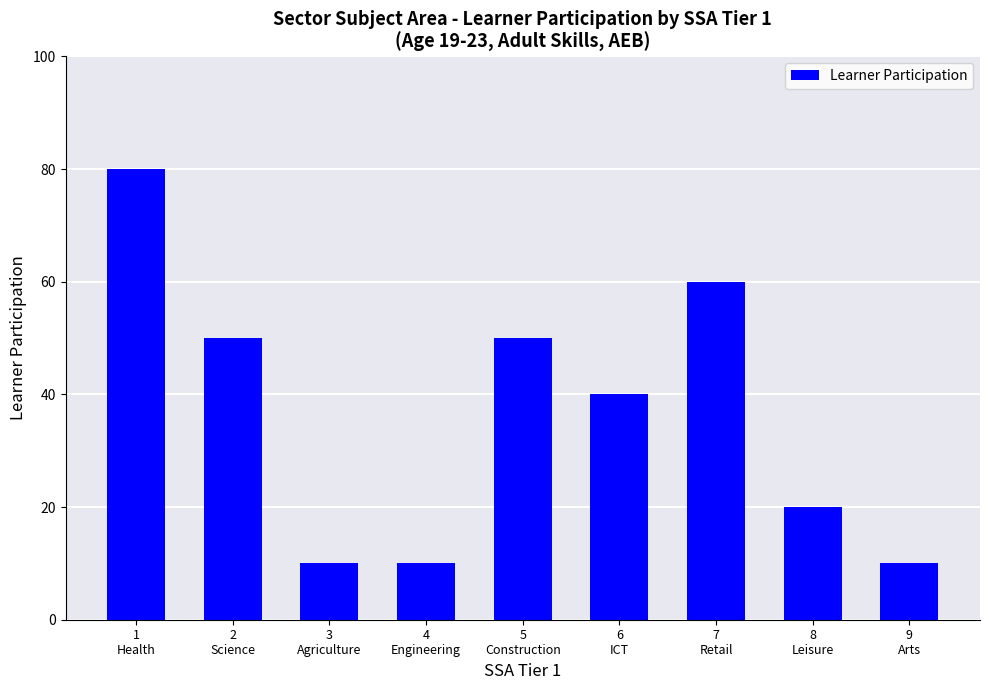

Reading left to right, extract all data points from this chart.

80	50	10	10	50	40	60	20	10